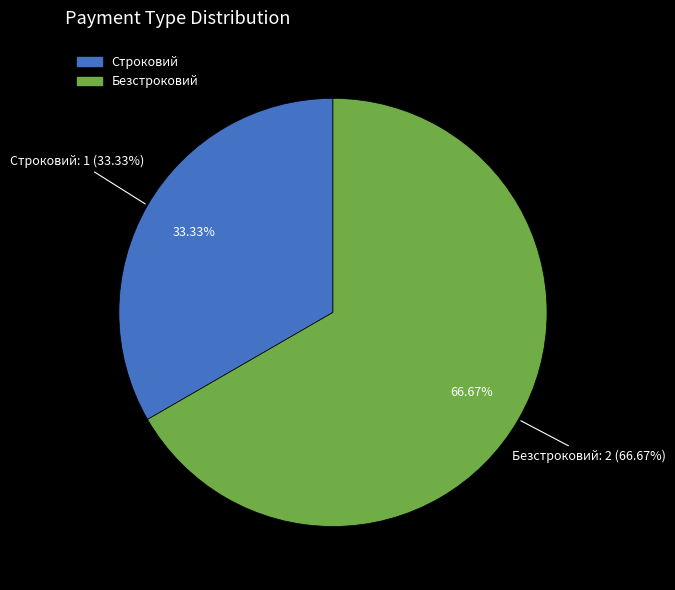

True or false: Строковий accounts for 33% of the total.

True